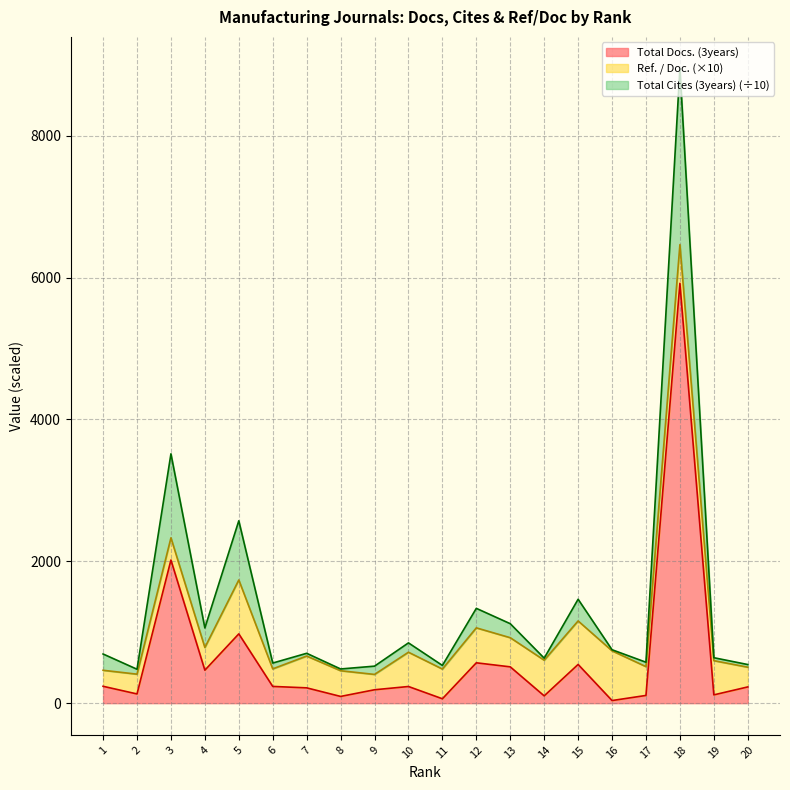

Does the chart have visible grid lines?

Yes